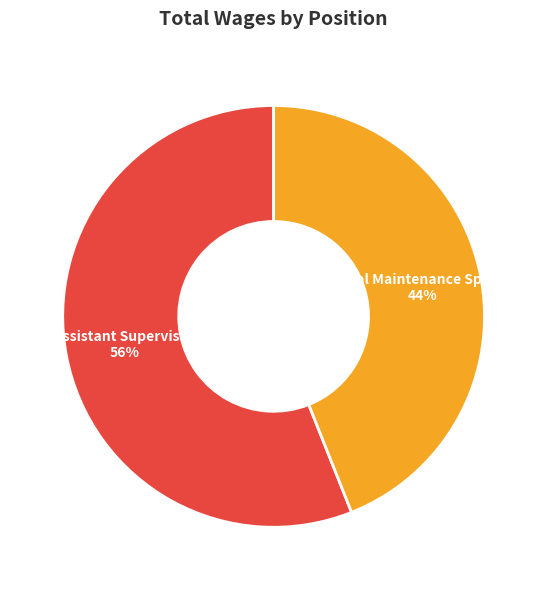

Which slice is the smallest?

General Maintenance Specialist